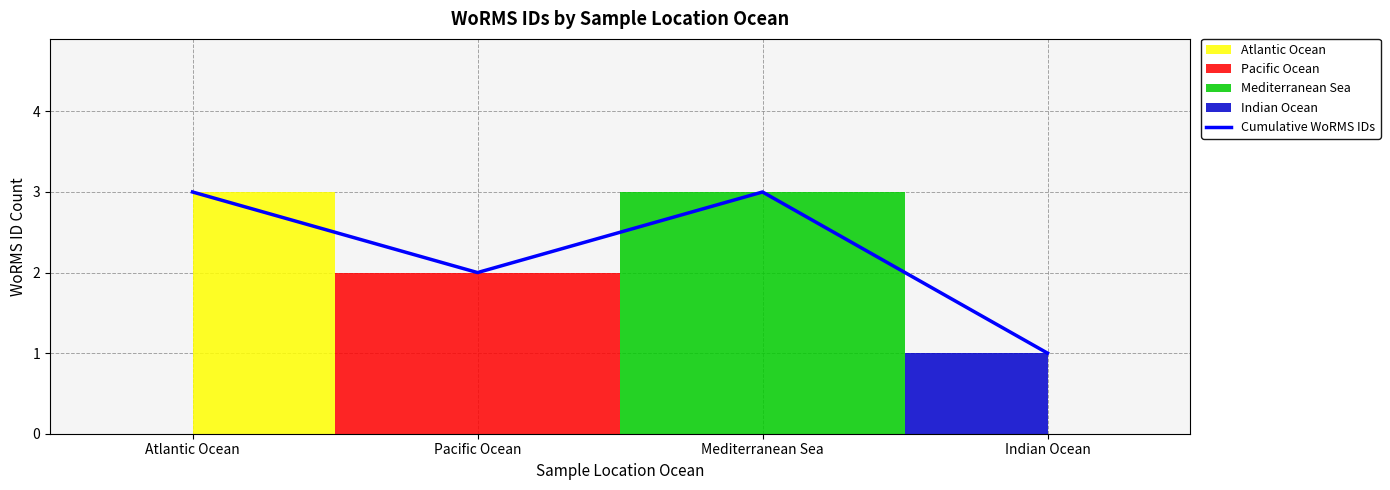

What is the difference between the second highest and minimum values?

2